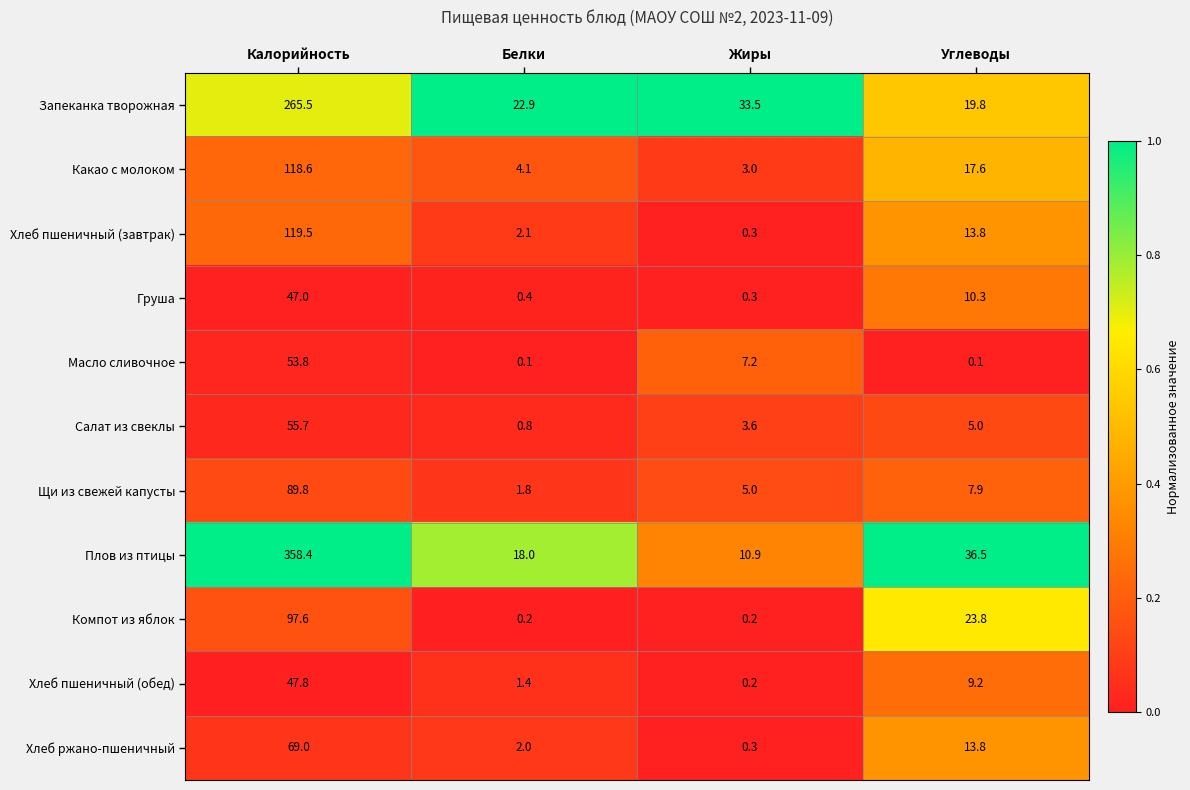

How many data points in Груша are above 10?

2